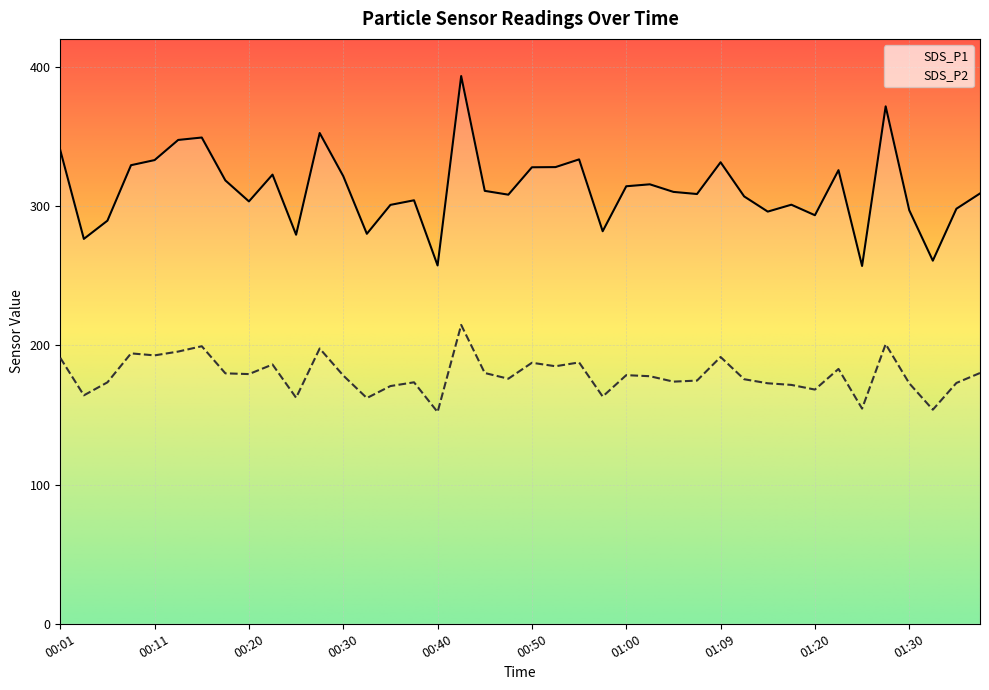

At which label does SDS_P1 reach its minimum?

01:24